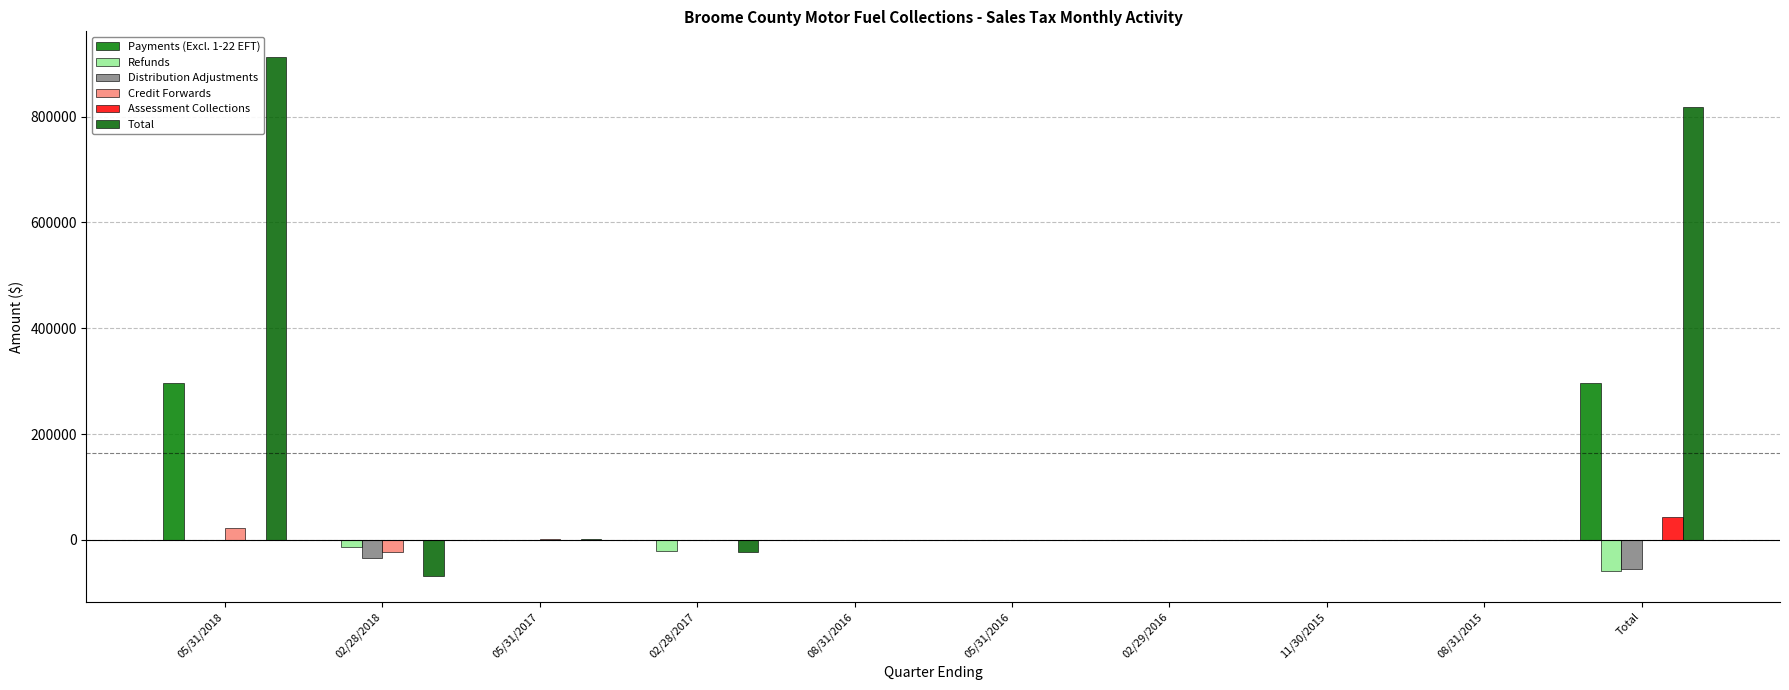

How many data points does each series have?

10